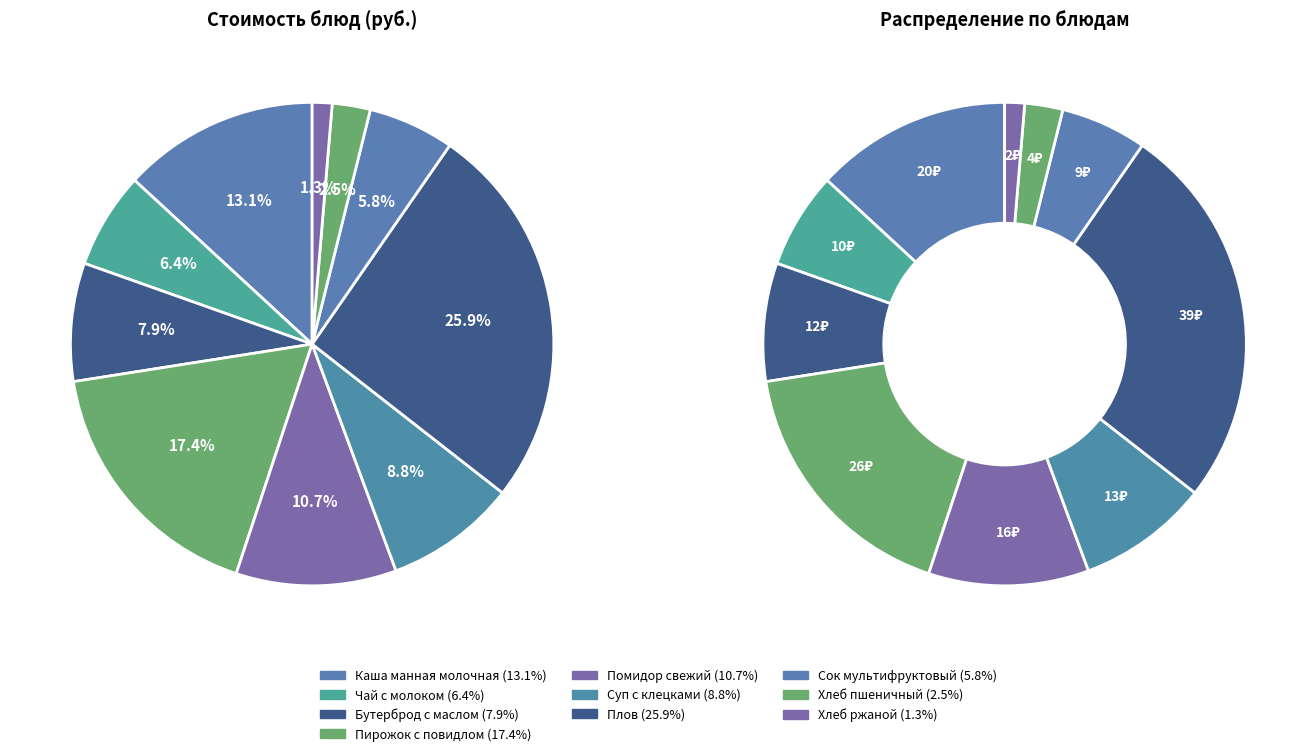

What is the change in value from Каша манная молочная to Хлеб ржаной?

-17.6